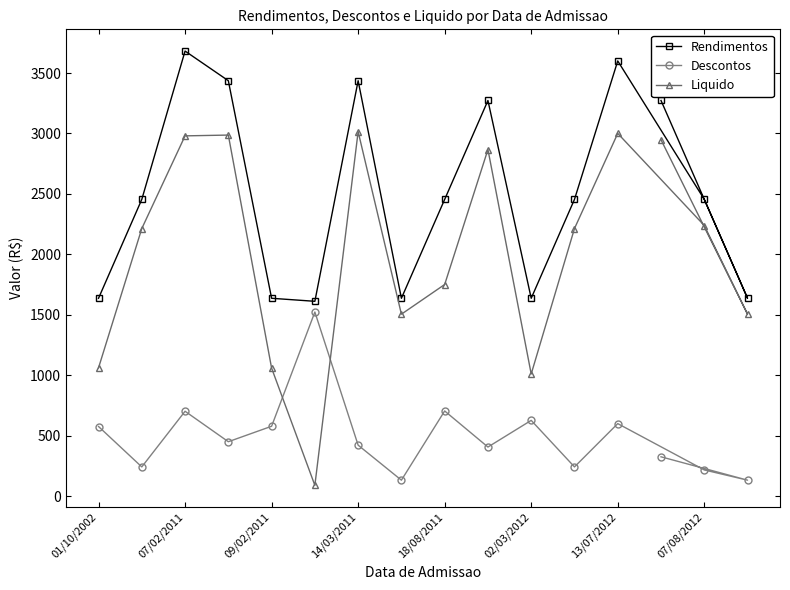

What is the minimum value for Rendimentos?

1611.4